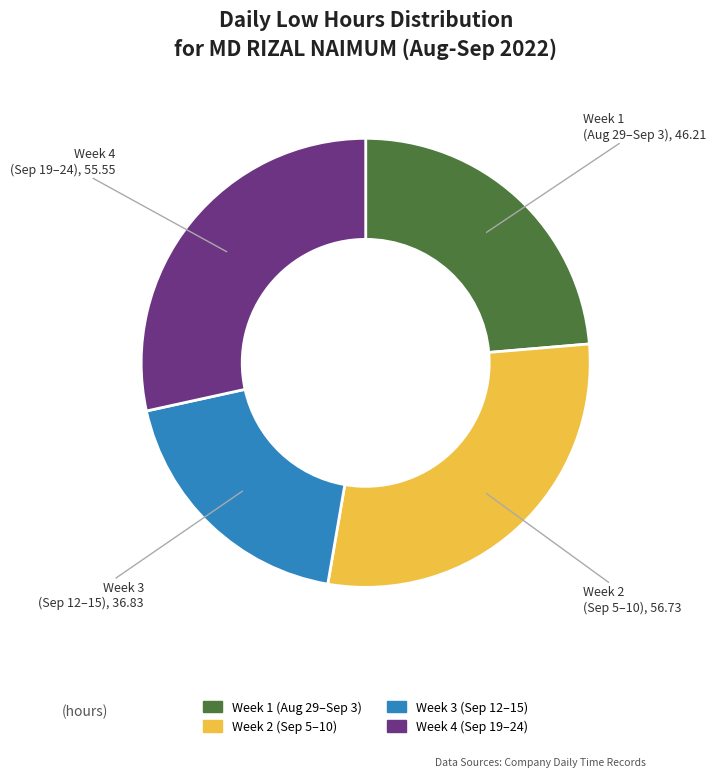

Is there any slice that represents more than half of the pie?

No